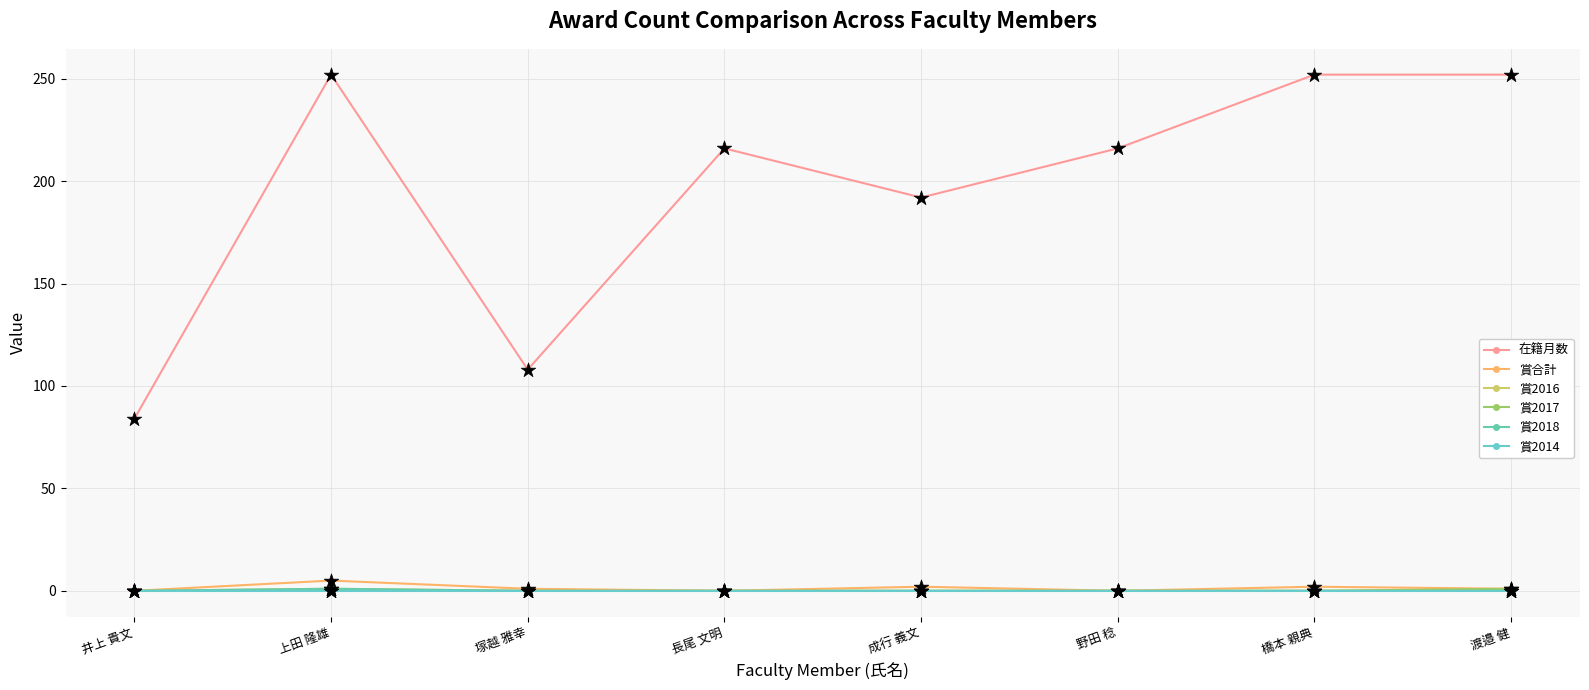

At which category is the sum across all series the highest?

上田 隆雄